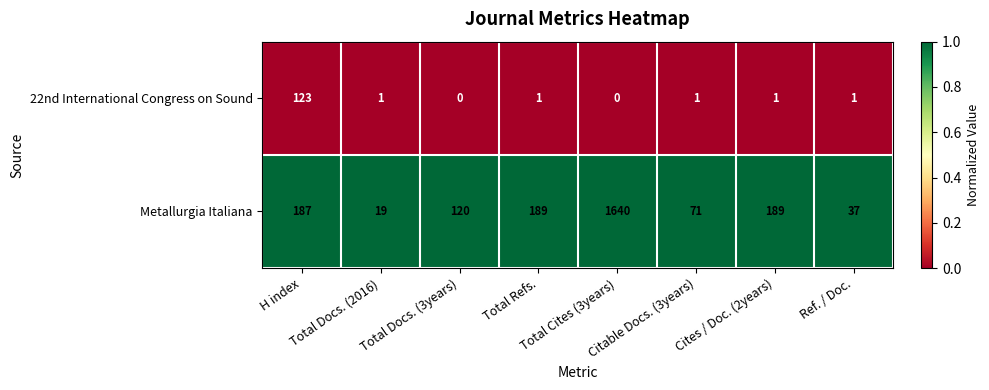

How many categories are shown in the chart?

8